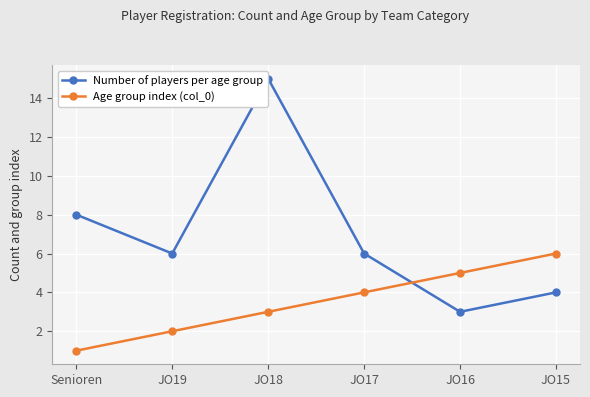

Which series changed the most between Senioren and JO15?

Age group index (col_0)